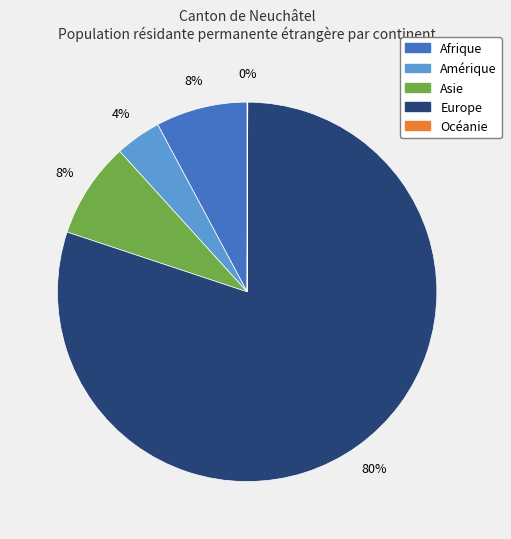

To the nearest percent, what portion does Afrique represent?

8%